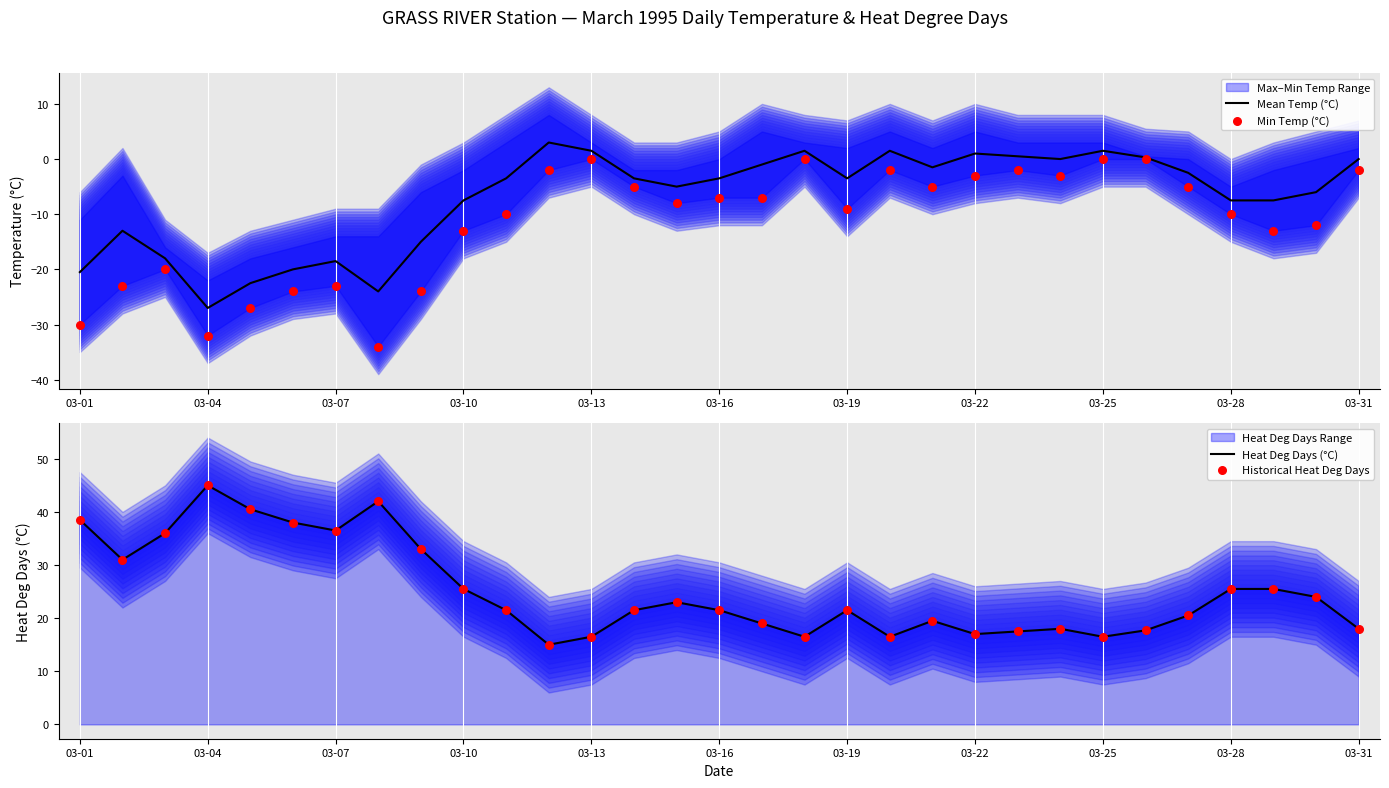

True or false: Mean Temp (°C) has a value of -12.6 at 03-04.

False